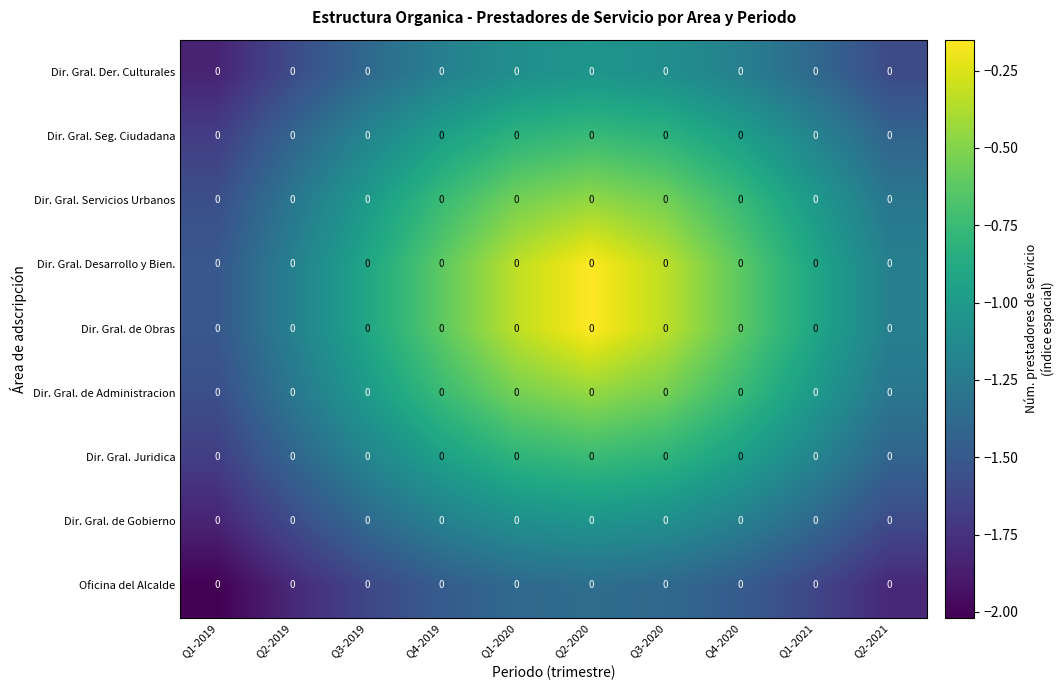

List the labels in order of Dir. Gral. Desarrollo y Bien. value, largest first.

Q2-2020, Q1-2020, Q3-2020, Q4-2019, Q4-2020, Q3-2019, Q1-2021, Q2-2019, Q2-2021, Q1-2019